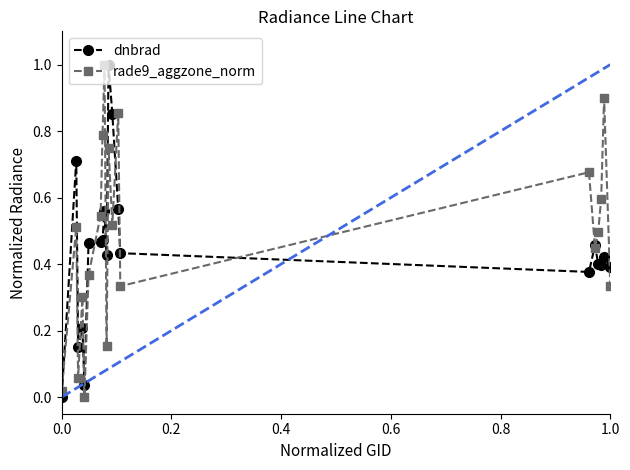

What are all the series names shown in the legend?

dnbrad, rade9_aggzone_norm